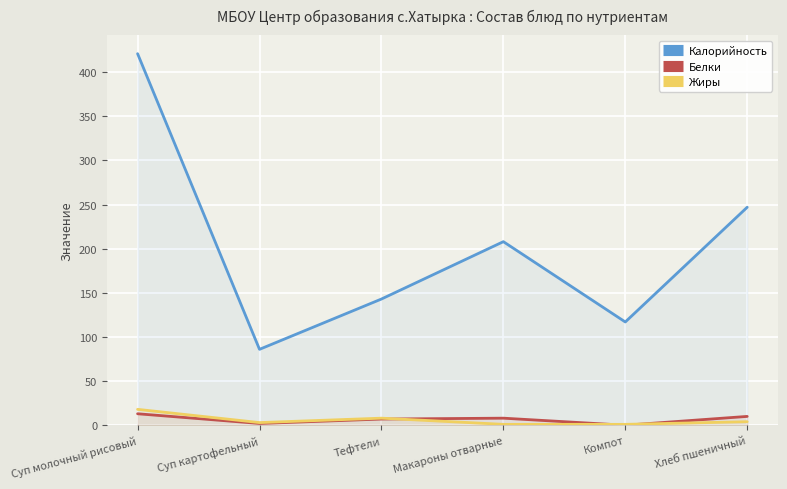

True or false: Калорийность and Жиры cross at least once.

False